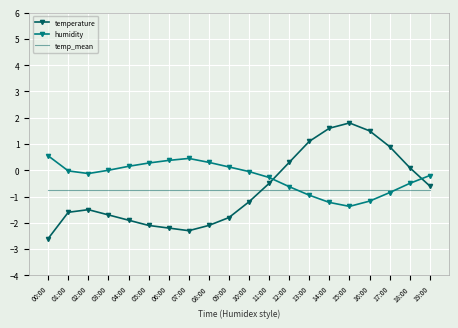

Which category has the highest value across all series?

15:00